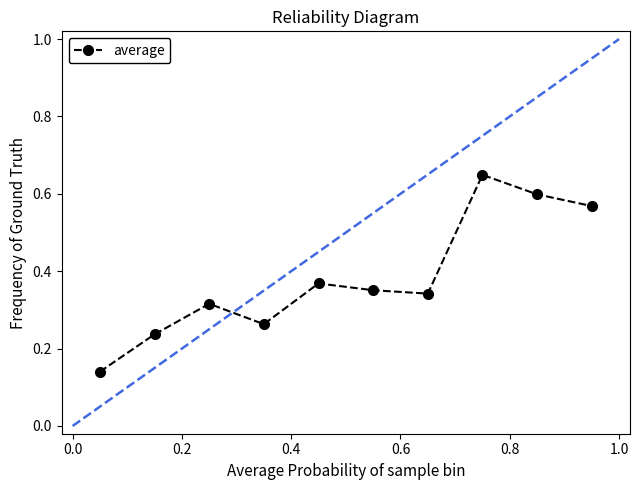

How many points are higher than both their immediate neighbors (excluding endpoints)?

3